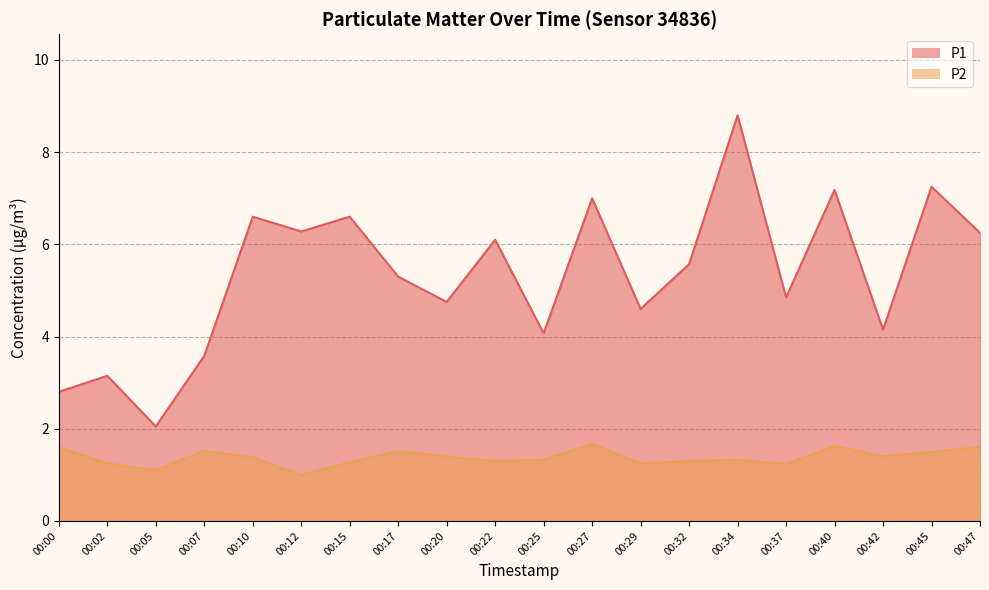

What is the value of the P2 point at the 20th from the left?

1.6